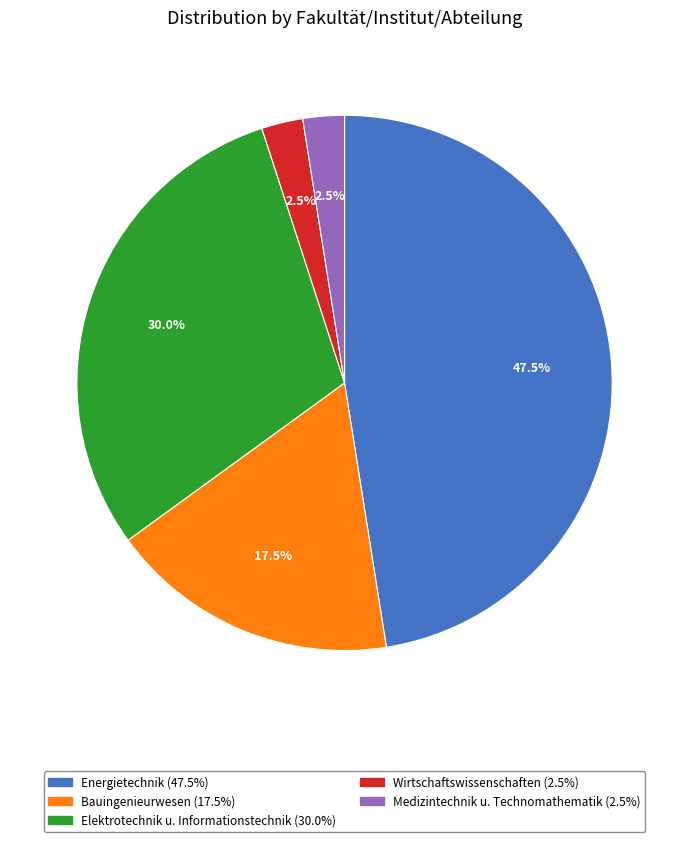

How many segments does this pie chart have?

5